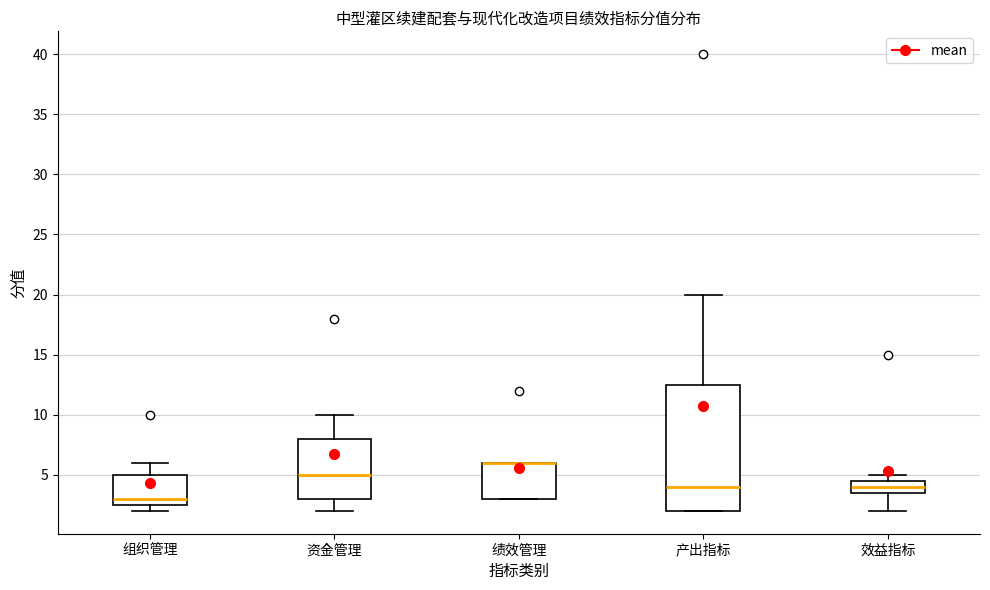

Comparing the boxes themselves (not the whiskers), which one is the tallest?

产出指标